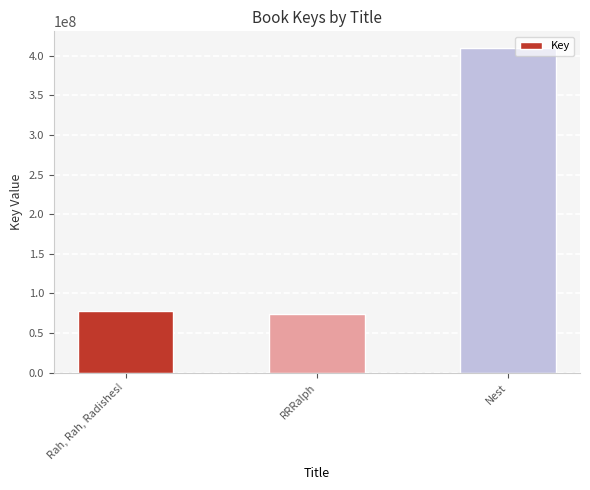

Reading left to right, transcribe all the data shown in this chart.

77929263	73606326	410474261